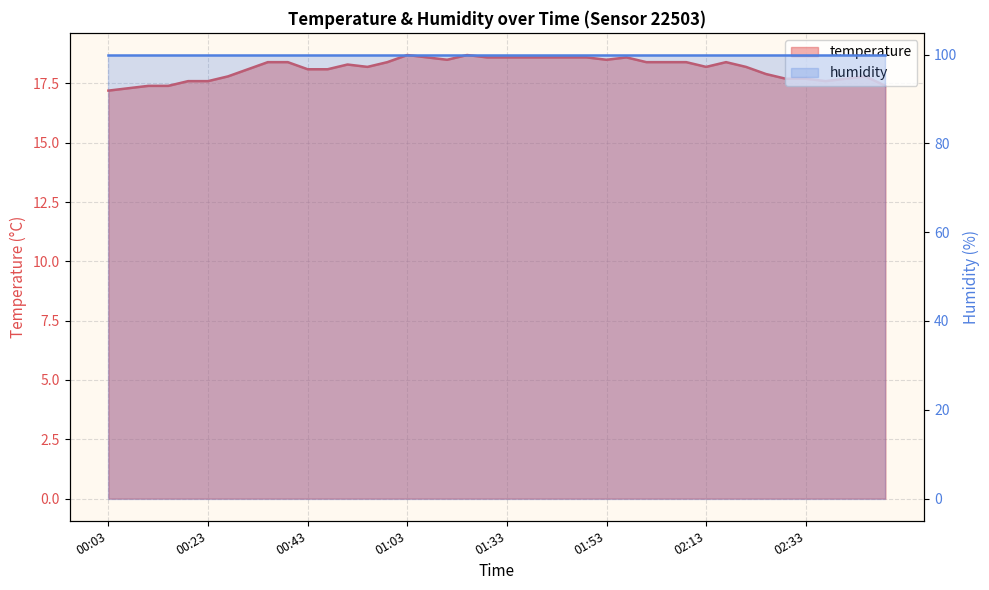

Which label corresponds to the largest value in the chart?

01:03